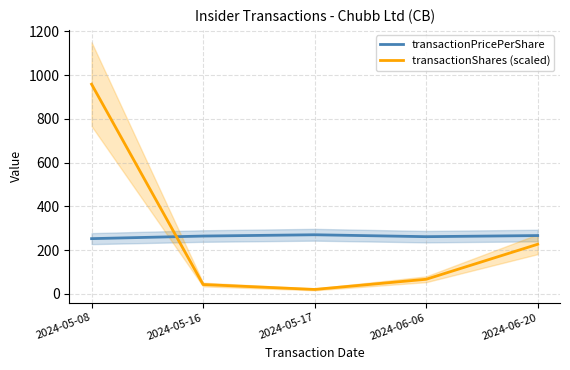

Between 2024-05-08 and 2024-06-20, which series saw the biggest shift?

transactionShares (scaled)